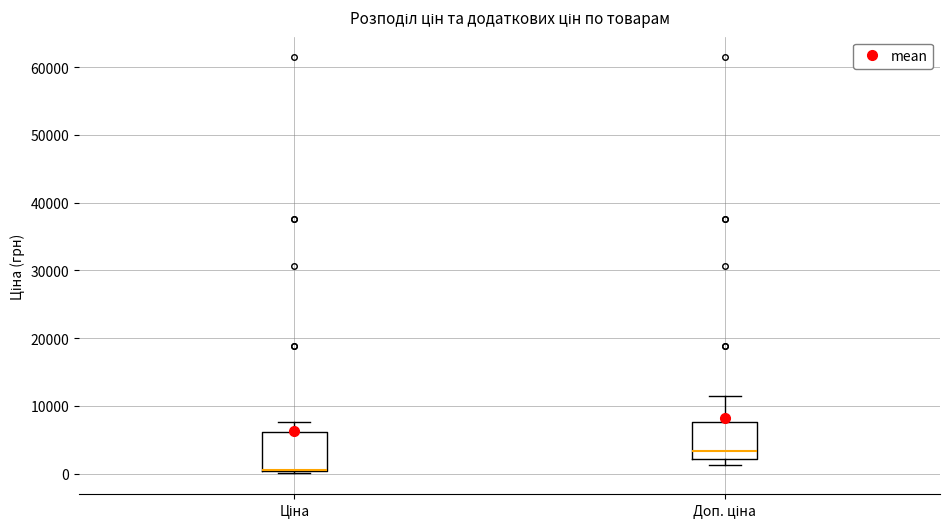

Reading left to right, transcribe this box plot: for each box, give where its median line is, the range the box spans, and where its two whiskers end, as read against the y-axis. The values are not printed on the chart, so give them approximately, as read against the axis.

Ціна: median 1000 (drawn on the box's lower edge), box 0 to 6000, whiskers 0 to 8000
Доп. ціна: median 3000, box 2000 to 8000, whiskers 1000 to 11000